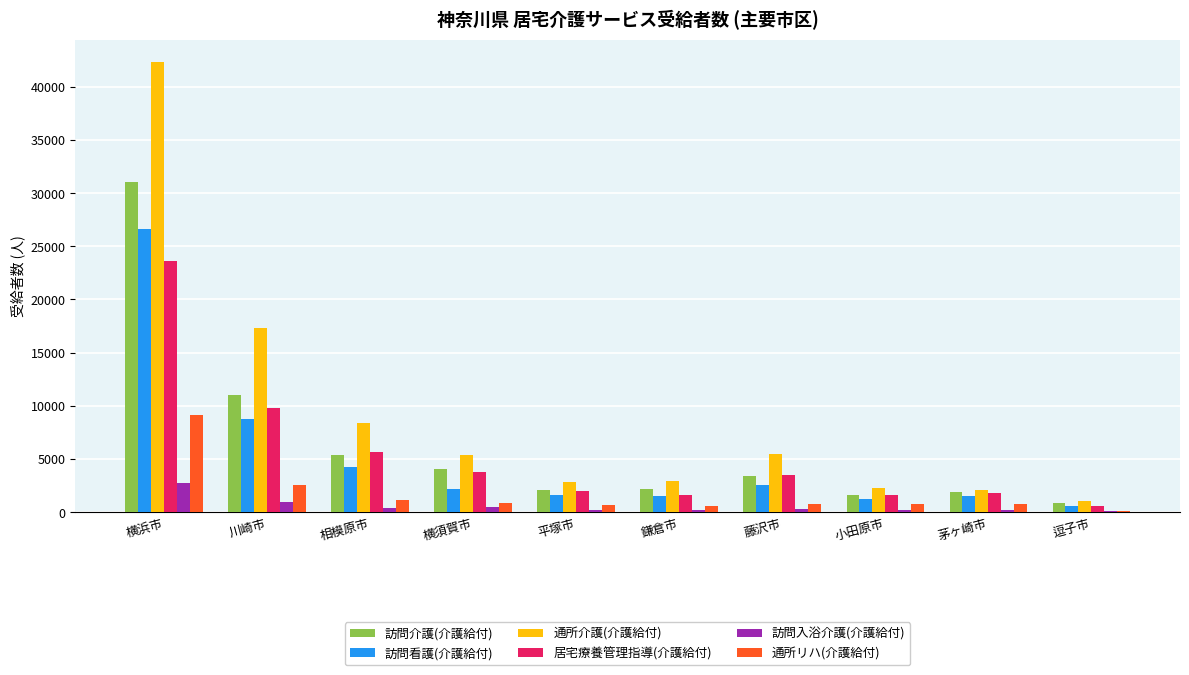

Which series has the largest total across all categories?

通所介護(介護給付)